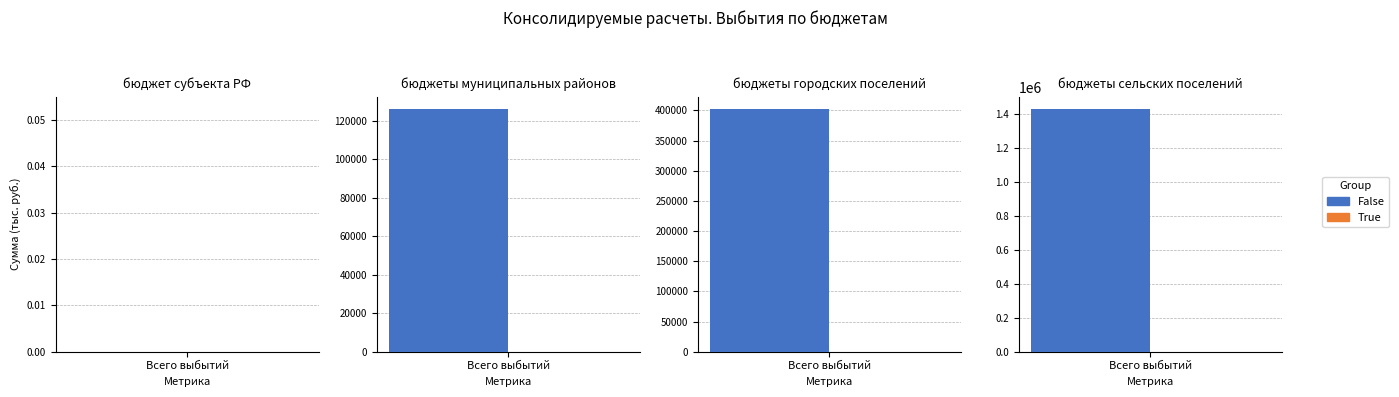

Between 1 and 0, which is larger?

1